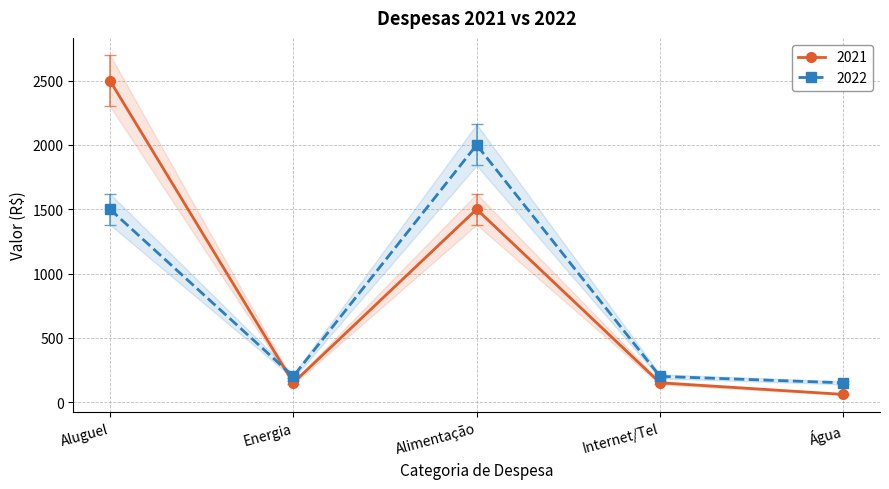

Which series has the widest spread of values?

2021